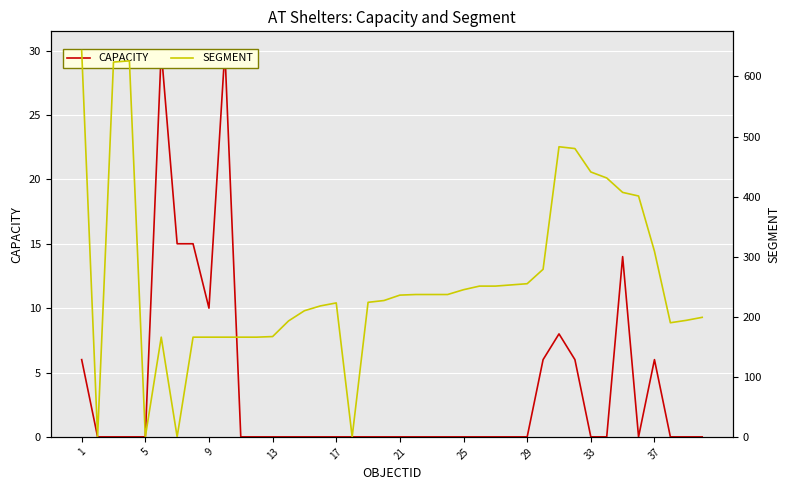

In CAPACITY, how many points are higher than both neighbors (excluding endpoints)?

5